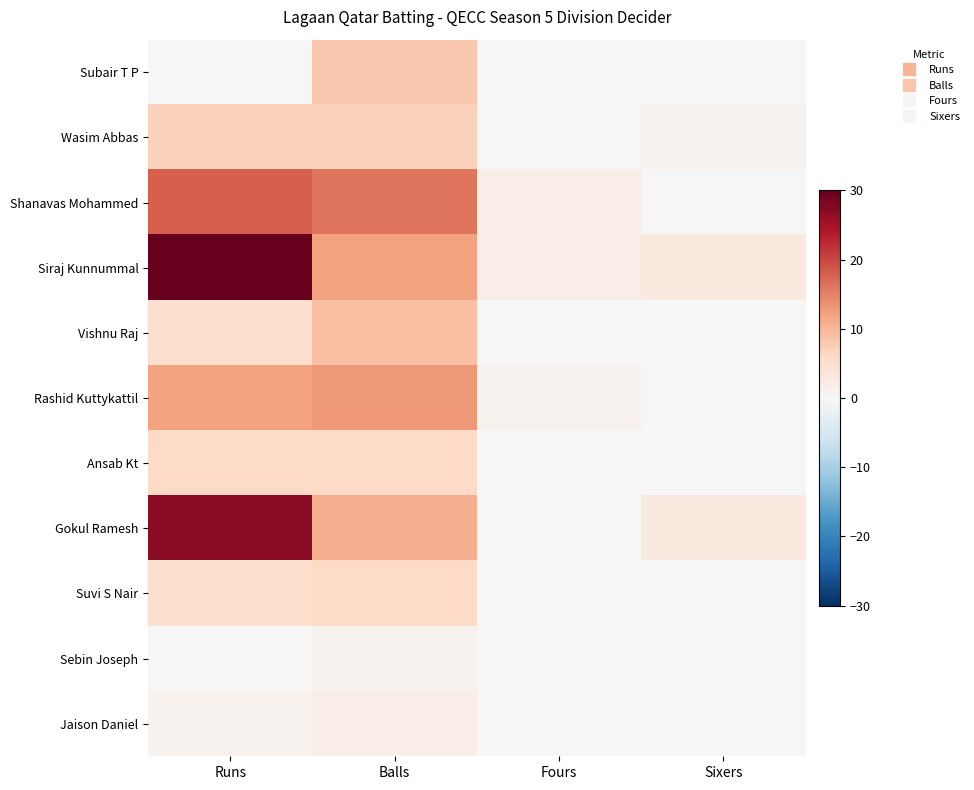

Which series changed the most between Runs and Fours?

Siraj Kunnummal